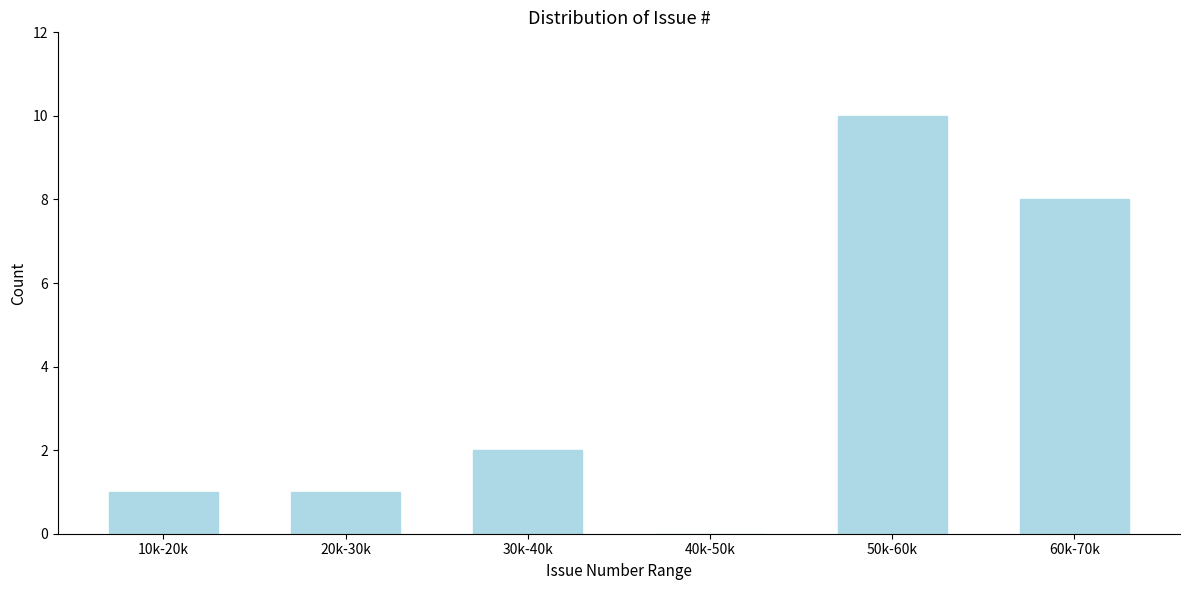

Reading left to right, transcribe all the data shown in this chart.

10k-20k=1	20k-30k=1	30k-40k=2	40k-50k=0	50k-60k=10	60k-70k=8